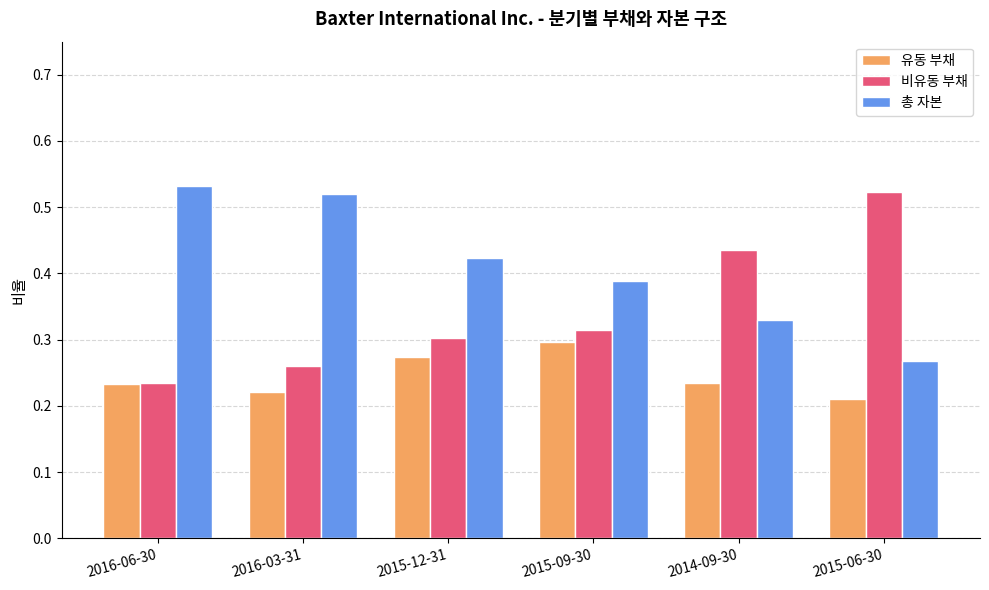

How many groups of bars are there?

6